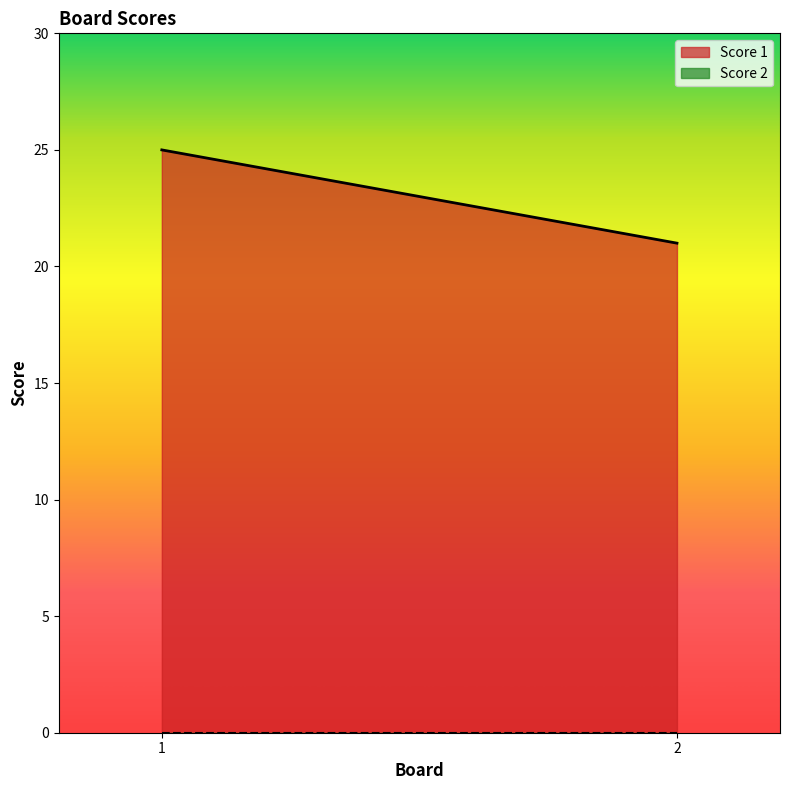

Rank the series by their average value, from highest to lowest.

Score 1, Score 2